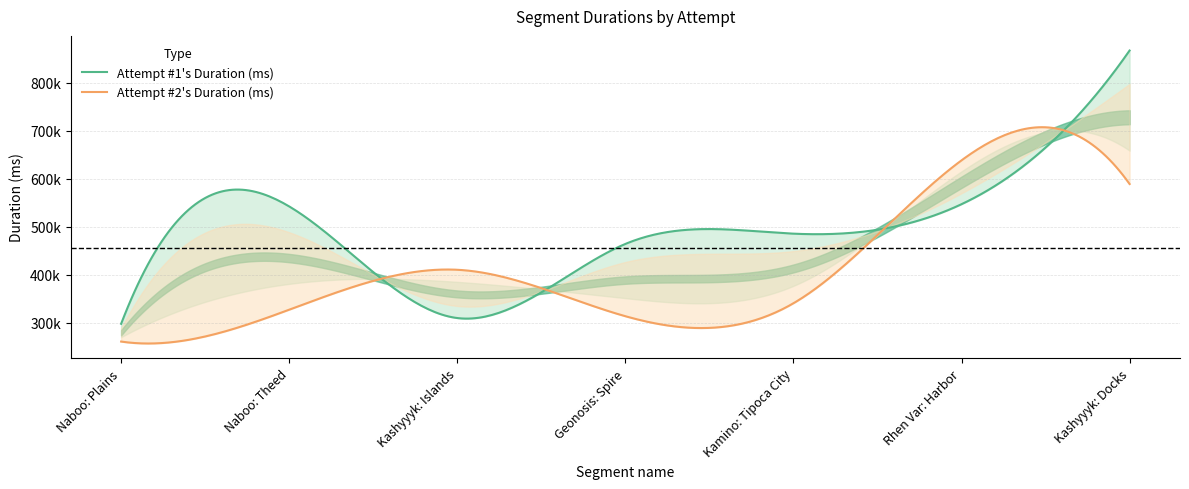

Where is the first local maximum for Attempt #1's Duration (ms)?

Naboo: Theed